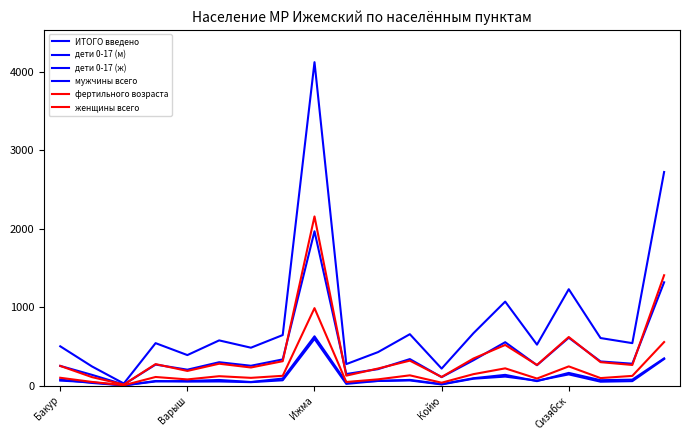

How many lines are shown in the chart?

6